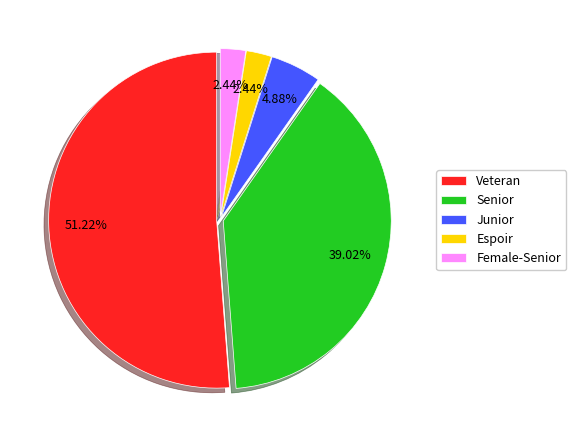

Is there a majority slice in this chart?

Yes